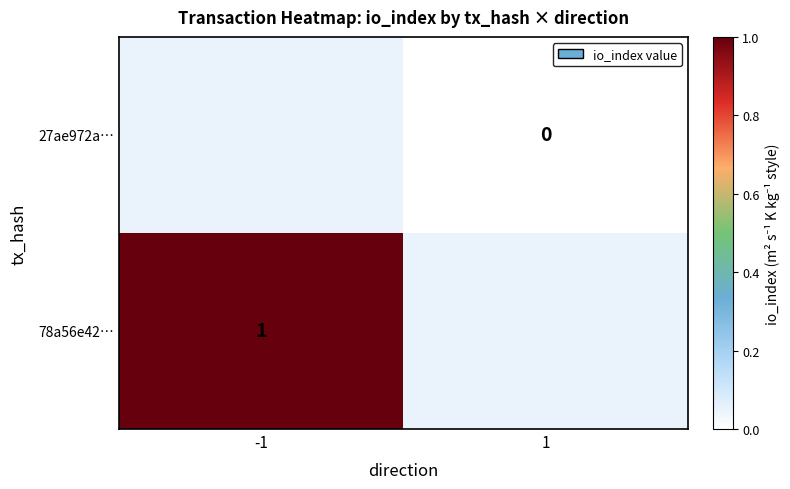

True or false: 78a56e42… has a value of 1 at -1.

True